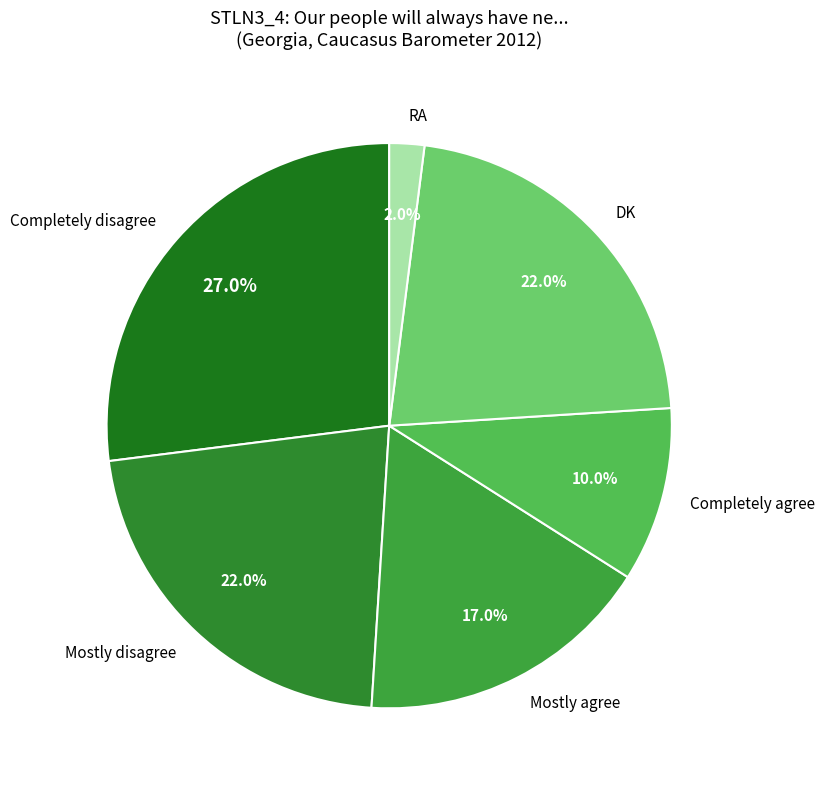

True or false: Mostly disagree accounts for 8% of the total.

False